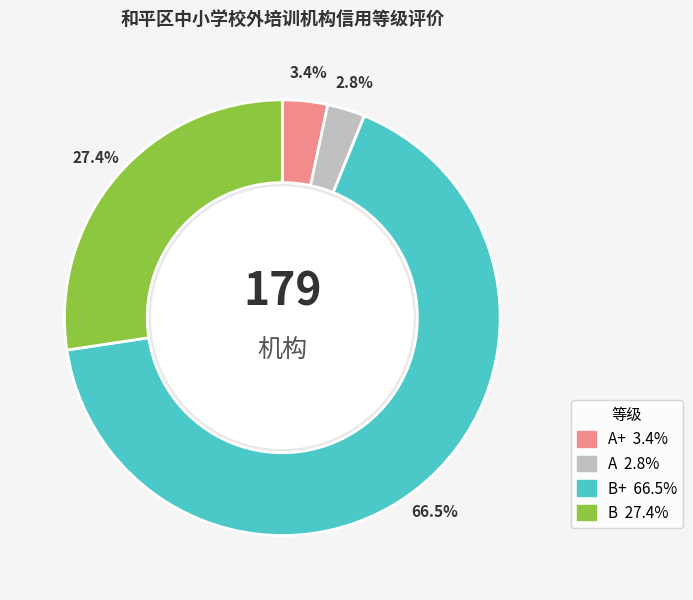

Is there any slice that represents more than half of the pie?

Yes